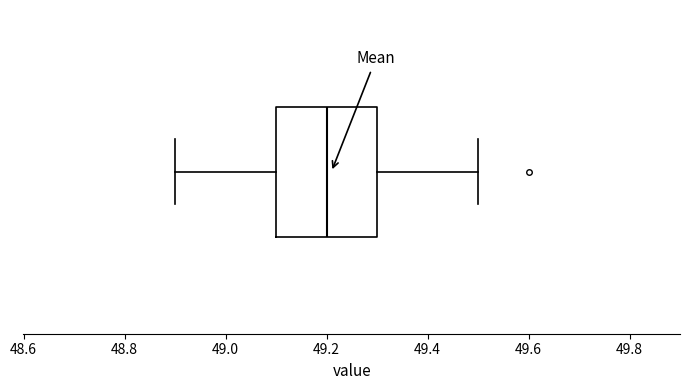

Read this box plot against the x-axis: the position of the median line, the range covered by the box, and the ends of both whiskers. The values are not printed on the chart, so give them approximately, as read against the axis.

median 49.2, box 49.1 to 49.3, whiskers 48.9 to 49.5